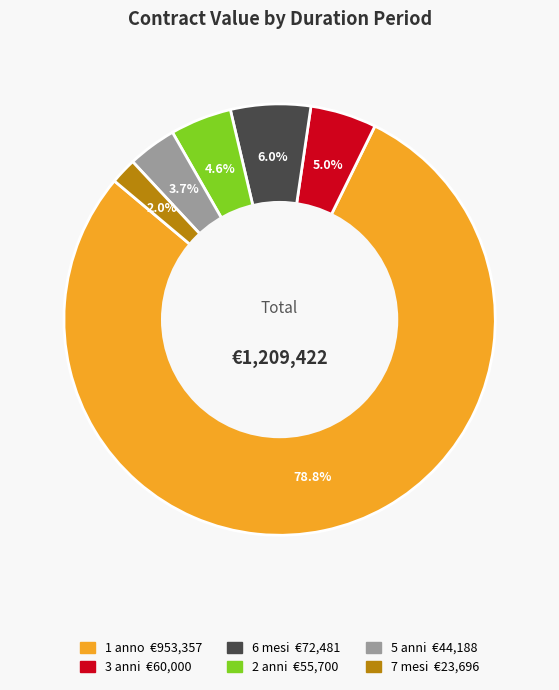

How many slices are in this pie chart?

6